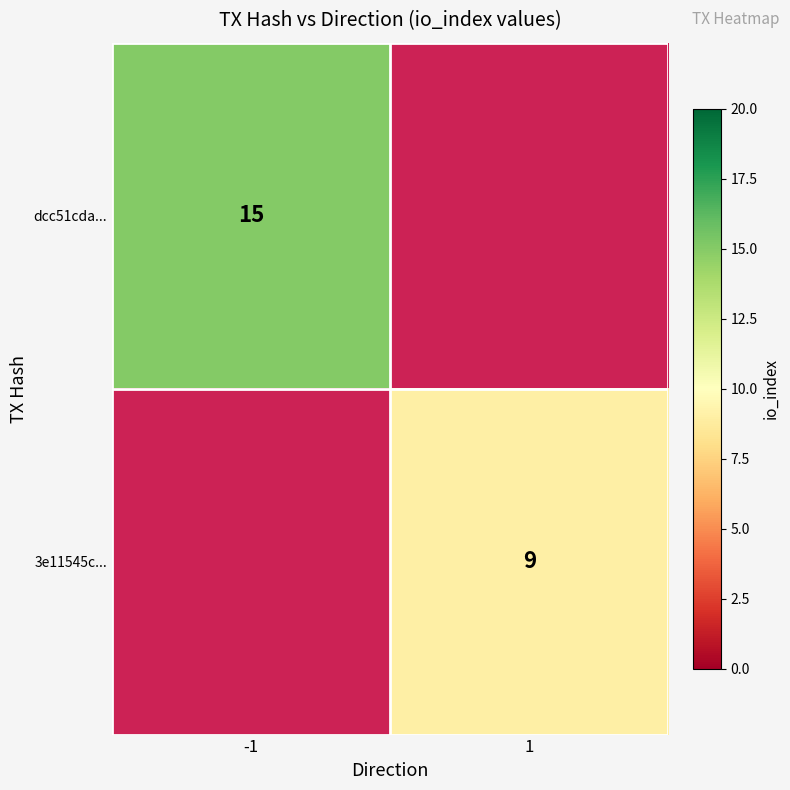

True or false: 3e11545c... has a value of 9 at 1.

True